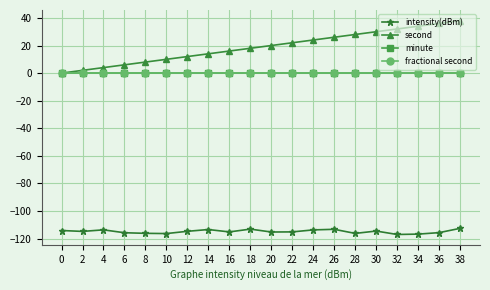

At which category does the chart reach its peak across all series?

38